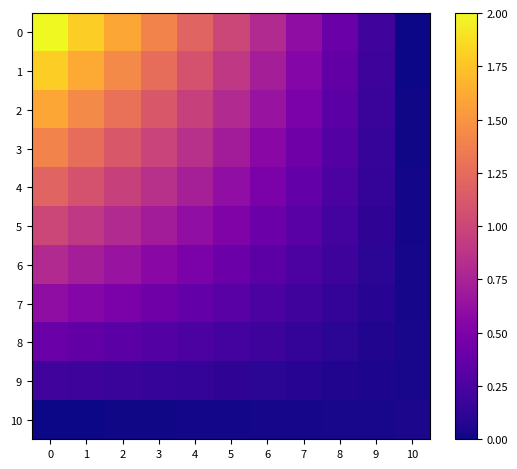

Rank the series by their maximum value, from lowest to highest.

10, 9, 8, 7, 6, 5, 4, 3, 2, 1, 0